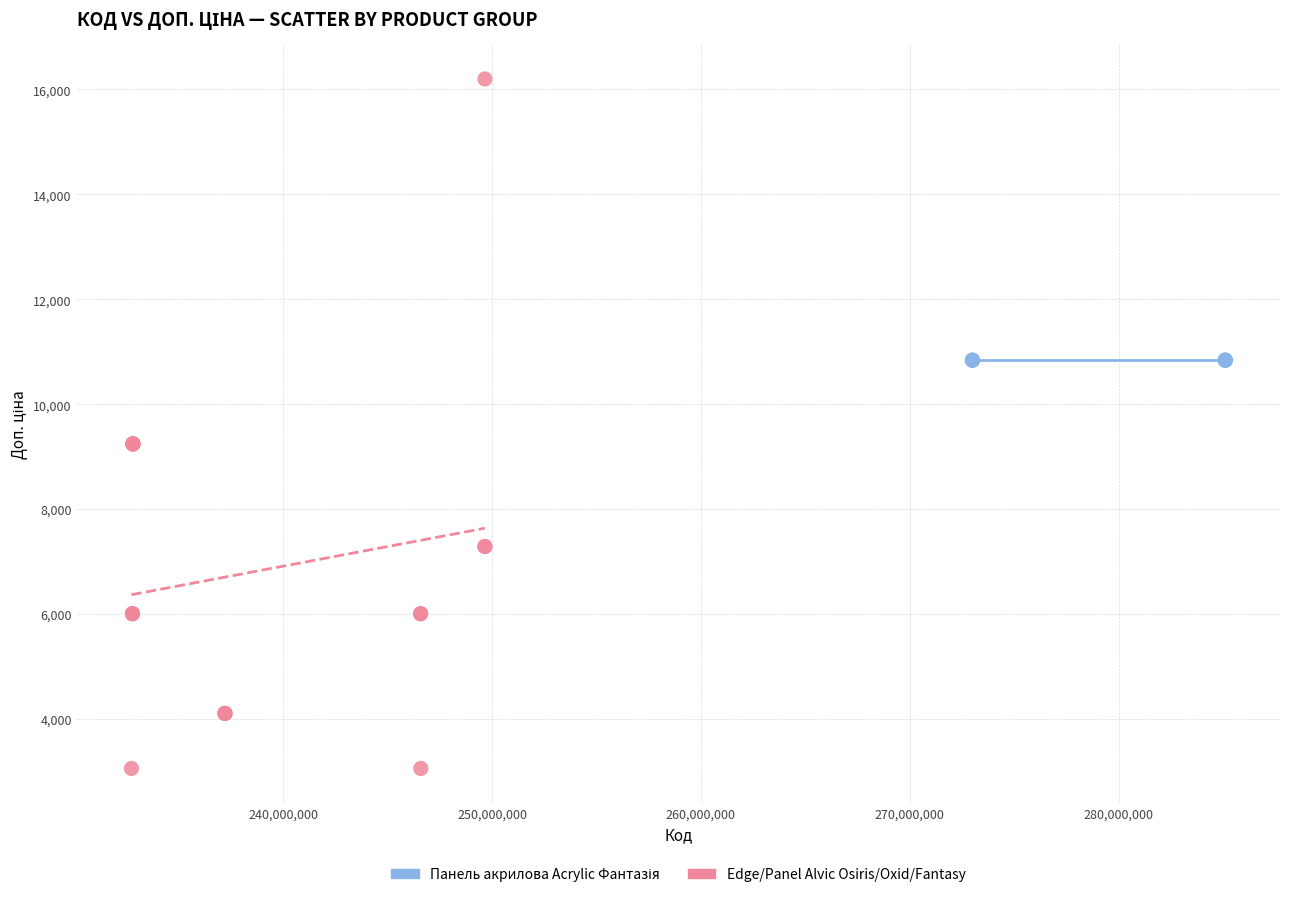

Which series contains the lowest Y value?

Edge/Panel Alvic Osiris/Oxid/Fantasy